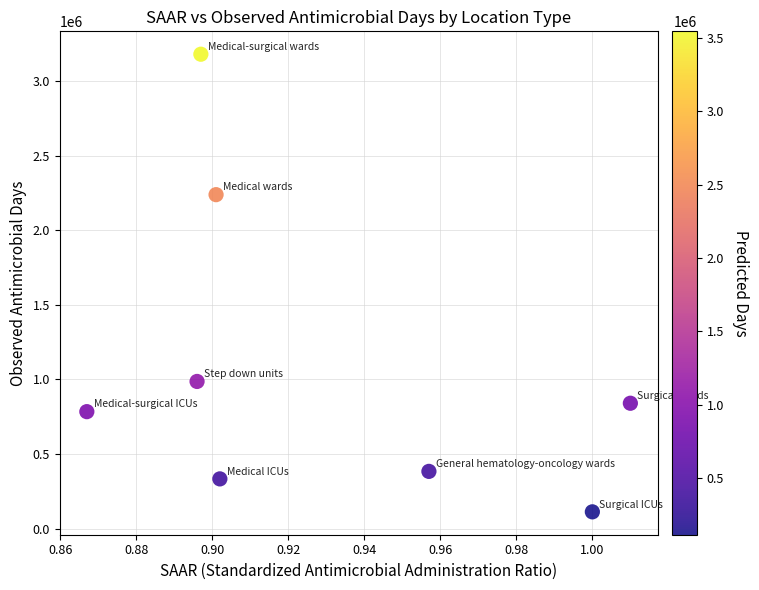

What Y value in the scatter plot is closest to 1646515?

2239076